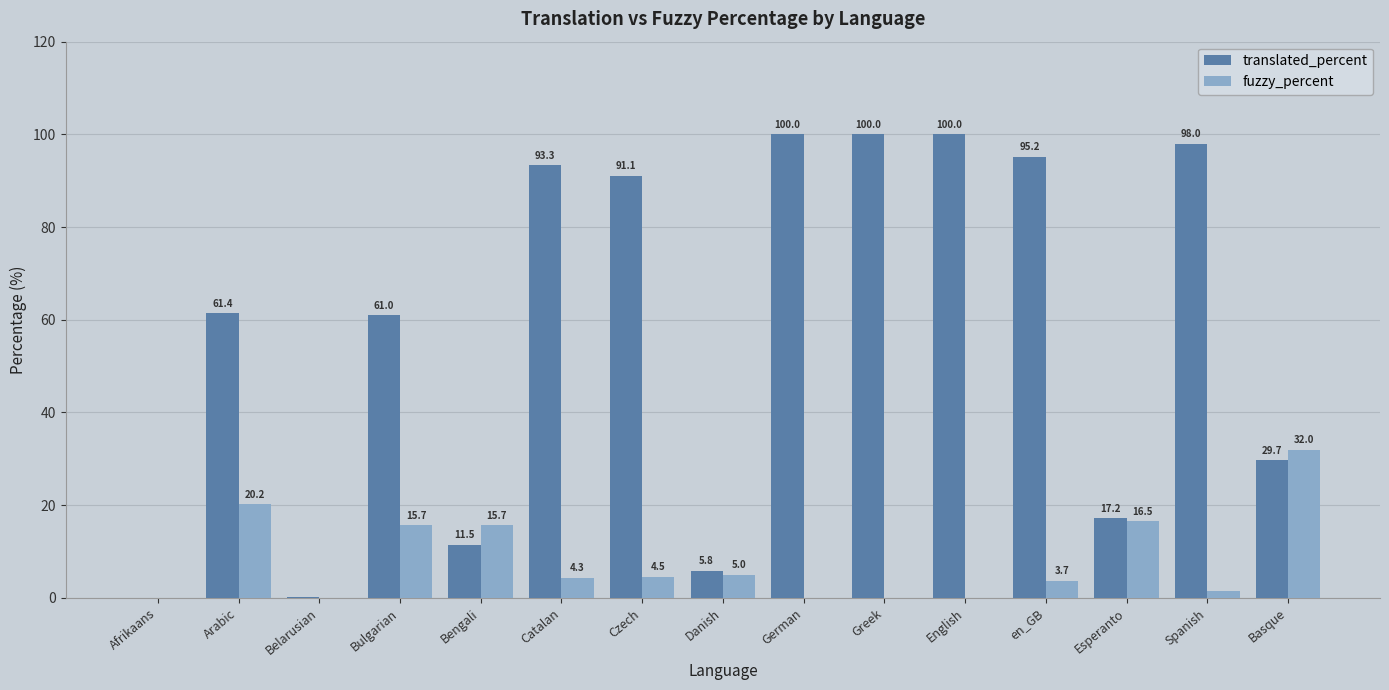

Which series changed the most between Czech and Greek?

translated_percent